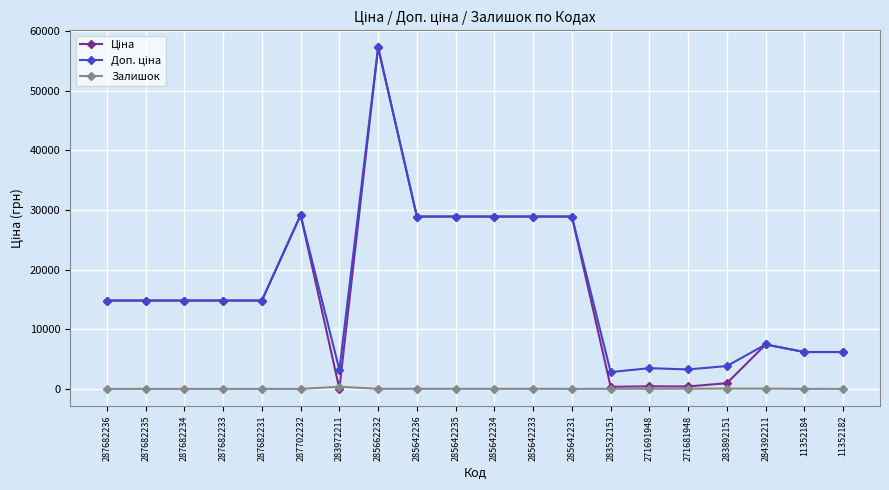

Count the number of categories in the chart.

20